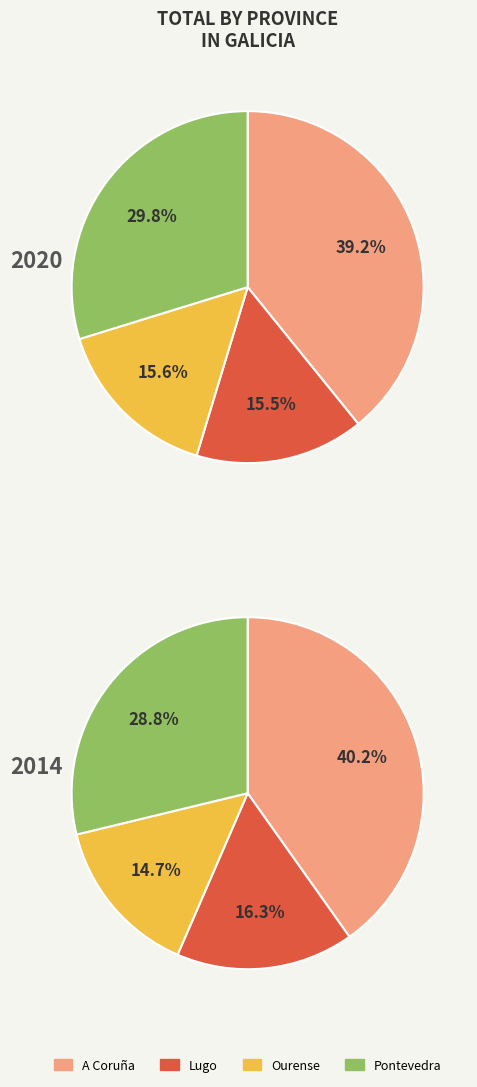

Which series has the largest range (max minus min)?

Pontevedra